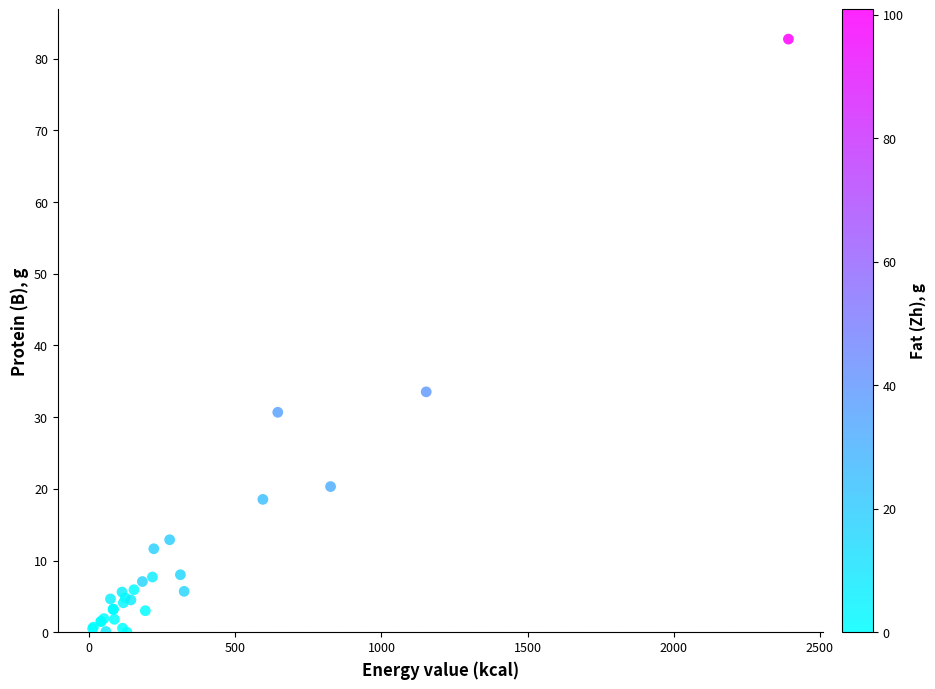

What Y value in the scatter plot is closest to 41?

33.5